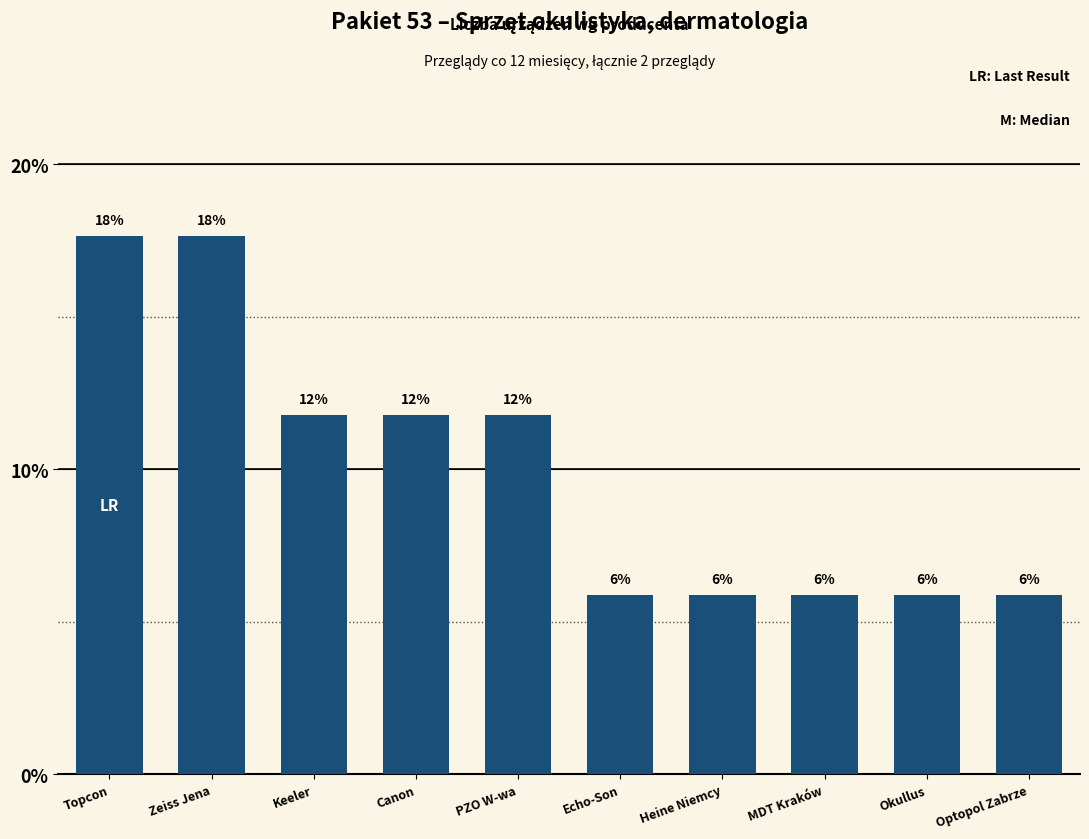

Are the bars horizontal?

No